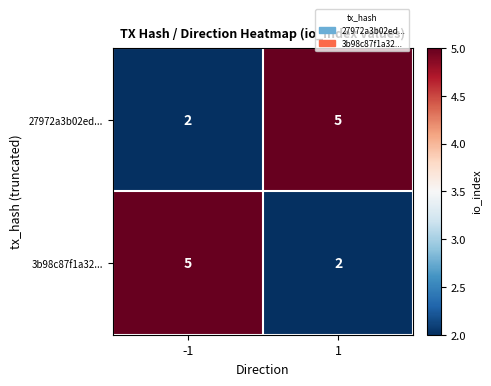

What is the total value across all series at -1?

7